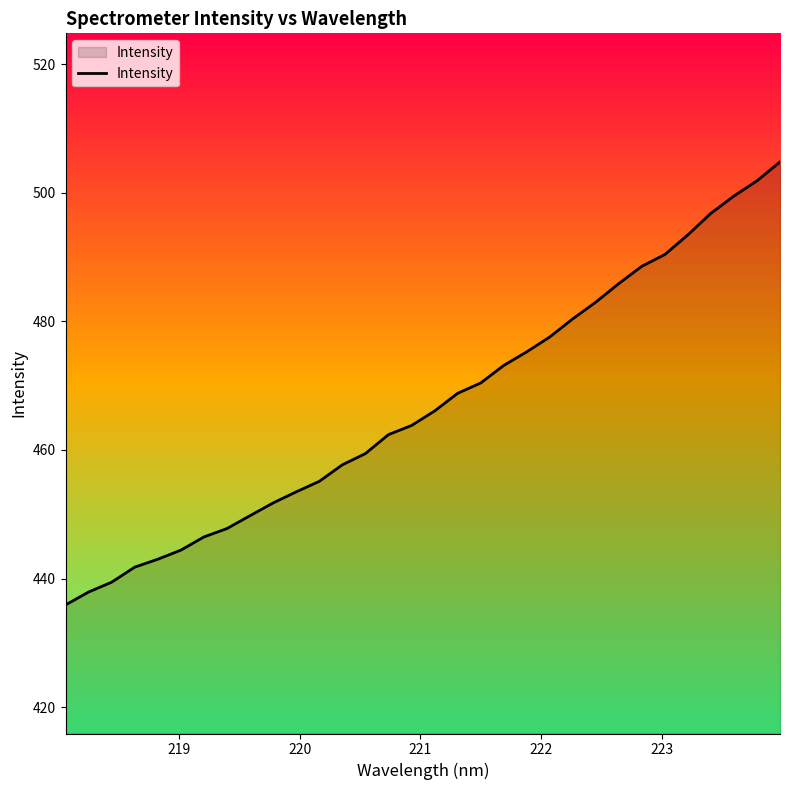

What is the maximum value shown in the chart?

504.8